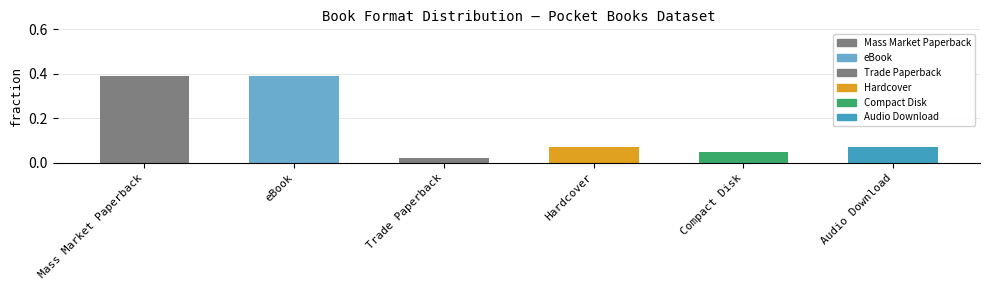

How many bars are there in total?

6